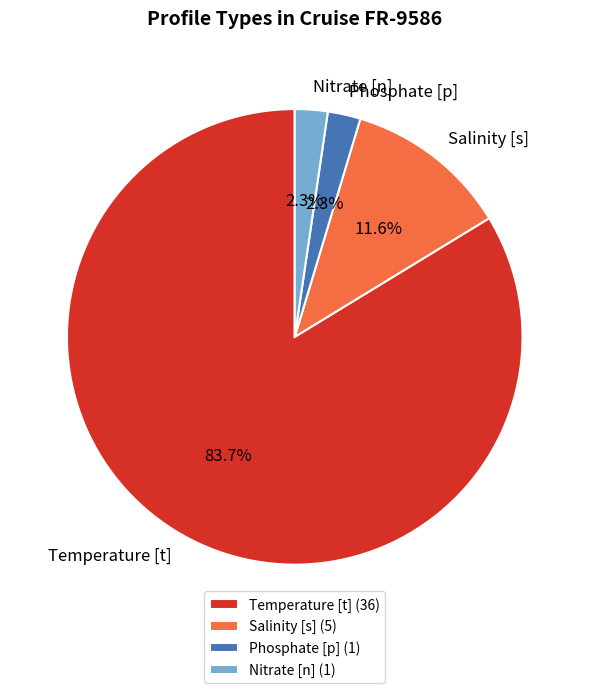

Between Nitrate [n] and Salinity [s], which is larger?

Salinity [s]